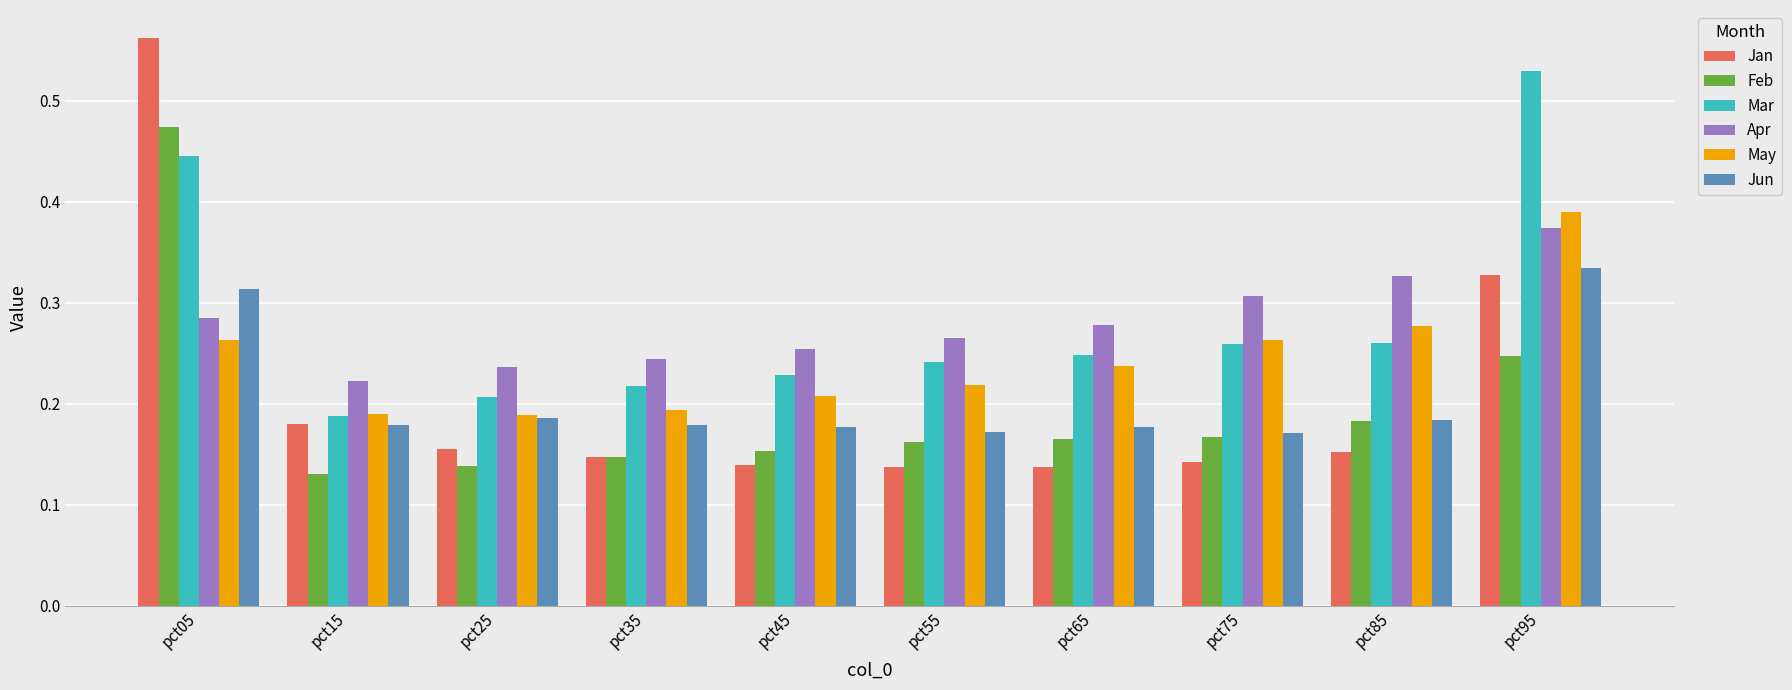

Which series has the largest range (max minus min)?

Jan